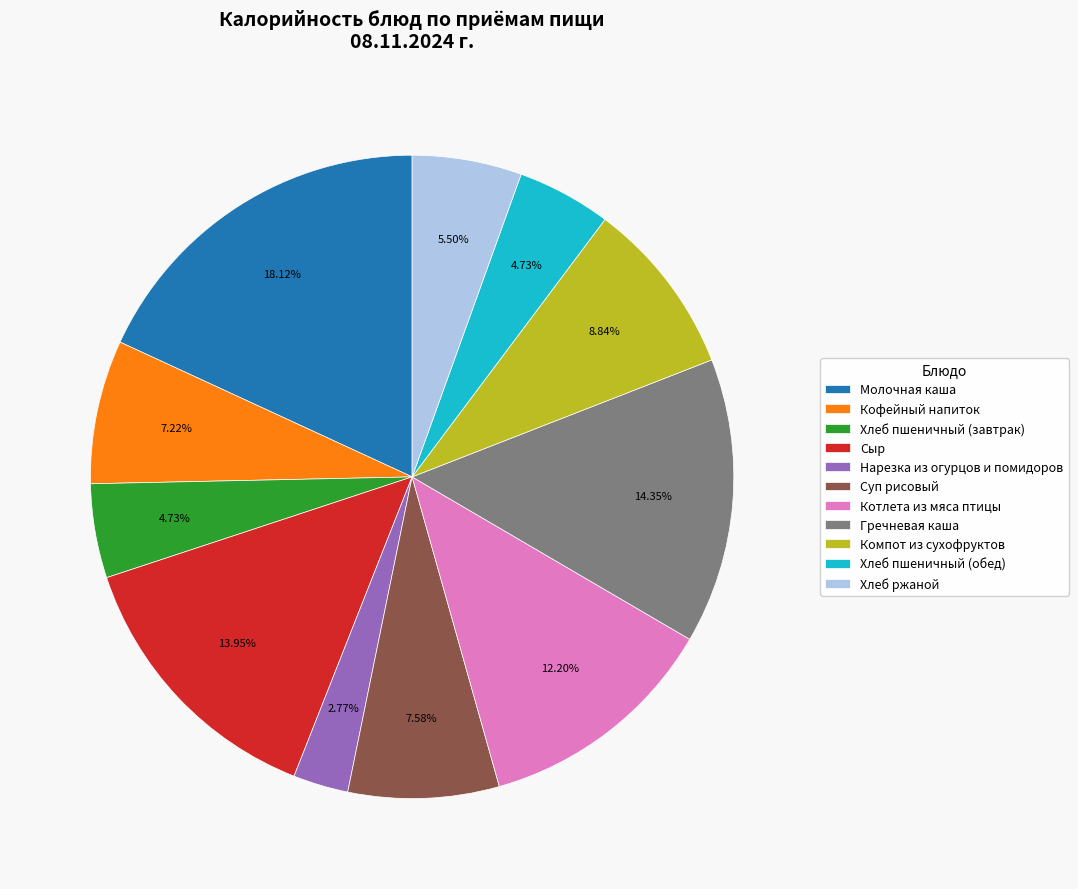

To the nearest percent, what is the average slice percentage?

9%